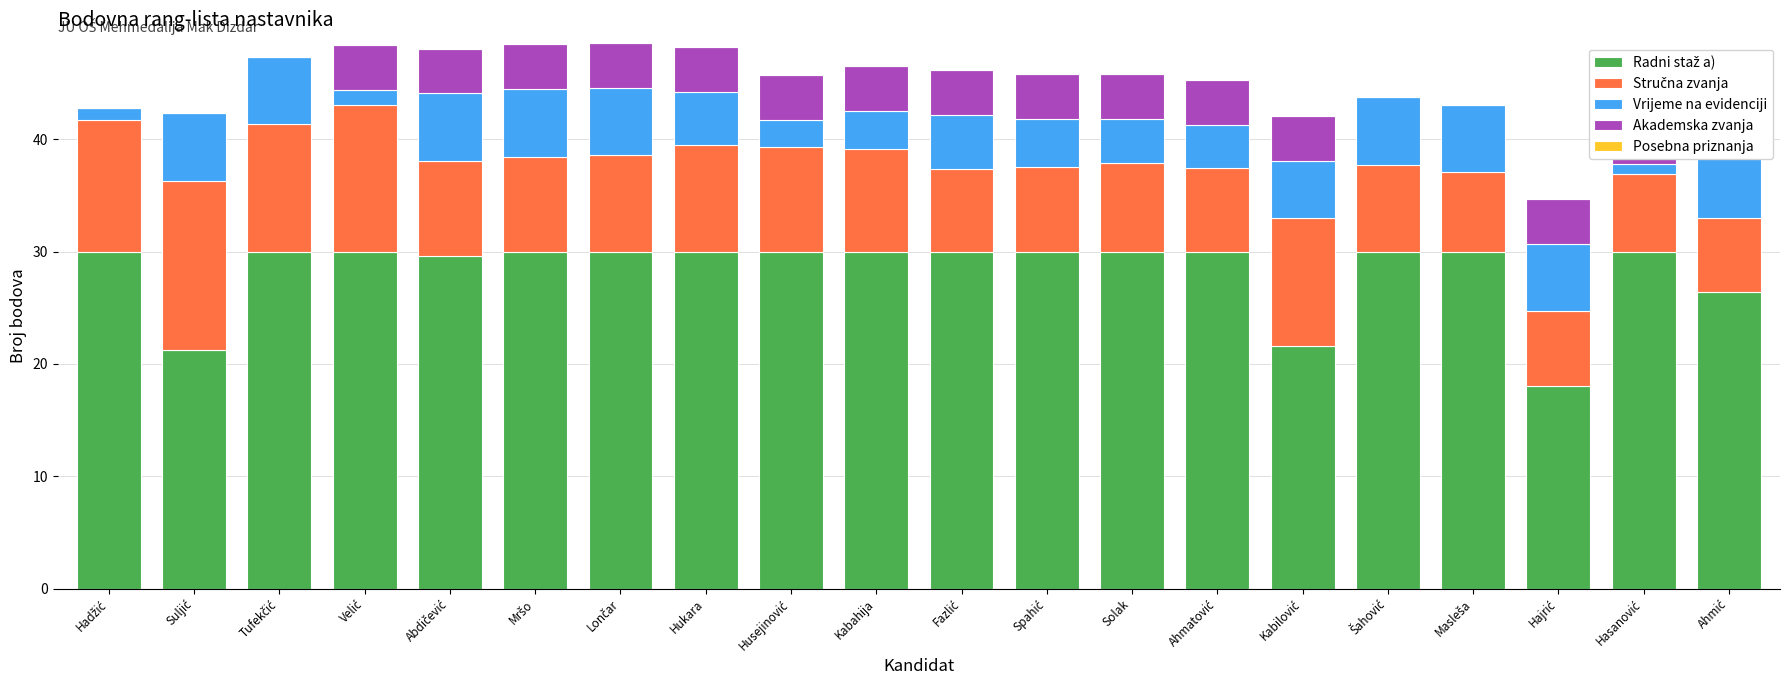

What is the total value across all series at Ahmatović?

45.3